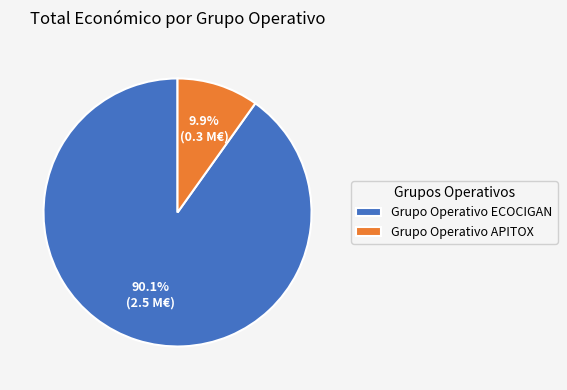

How many slices are in this pie chart?

2